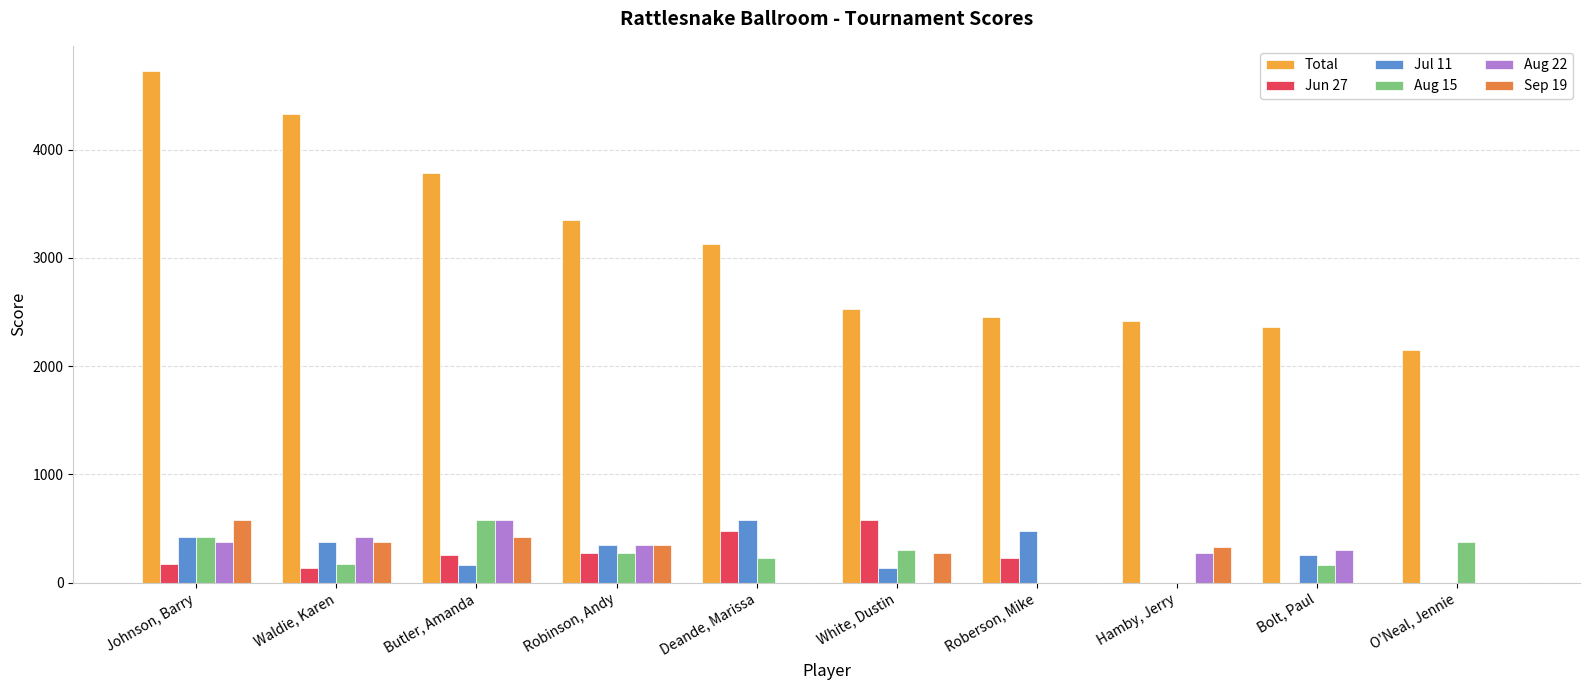

Where does the Aug 22 series first go above 300?

Johnson, Barry